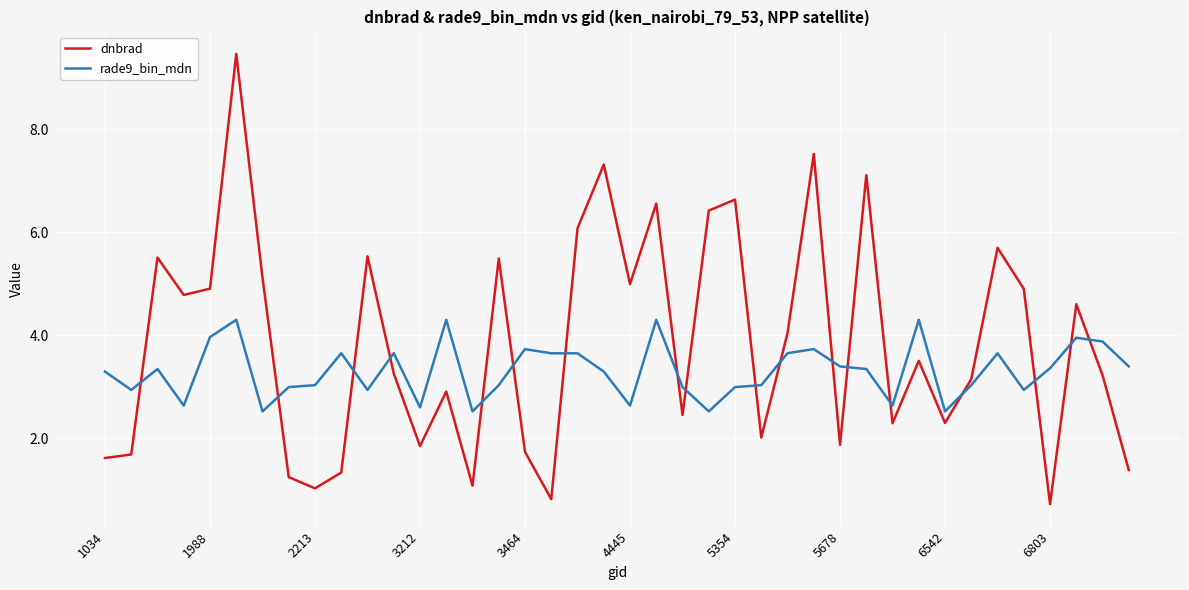

True or false: dnbrad and rade9_bin_mdn cross at least once.

True